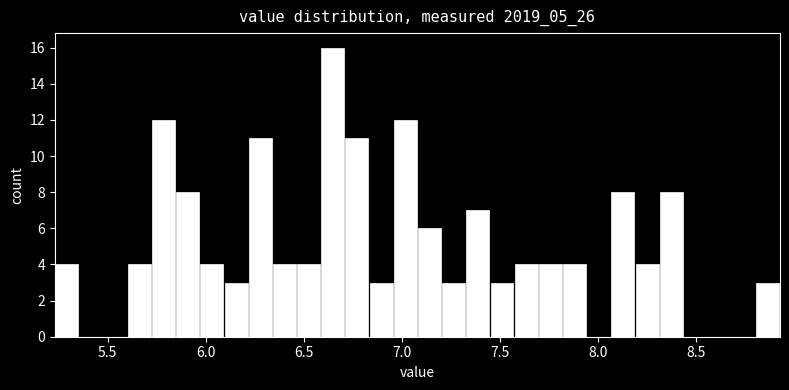

Around what value on the x-axis is the tallest bar? Give the approximate position of its centre, as read against the axis.

6.65